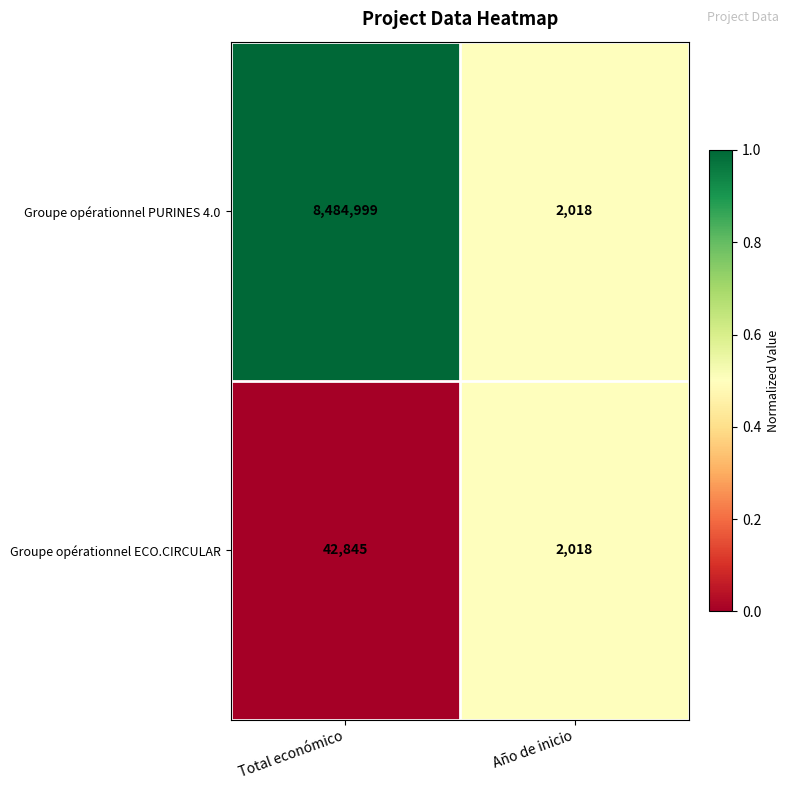

What is the sum of all Groupe opérationnel PURINES 4.0 values?

8487017